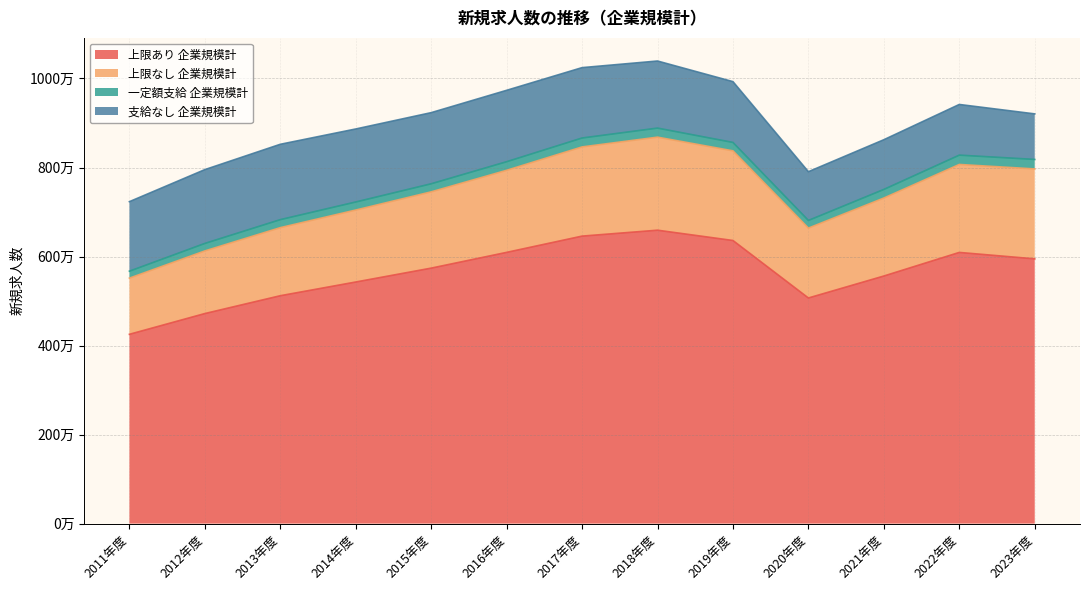

At which category does 上限なし 企業規模計 reach its first local peak?

2018年度